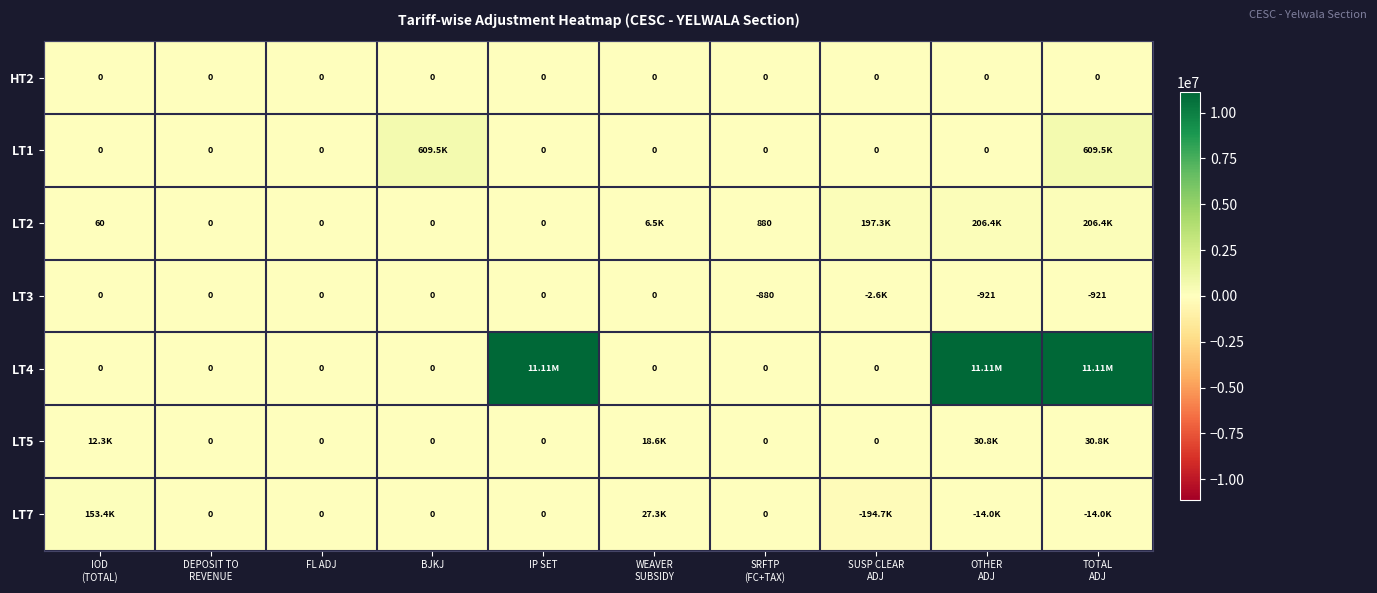

How many series are shown in this chart?

7